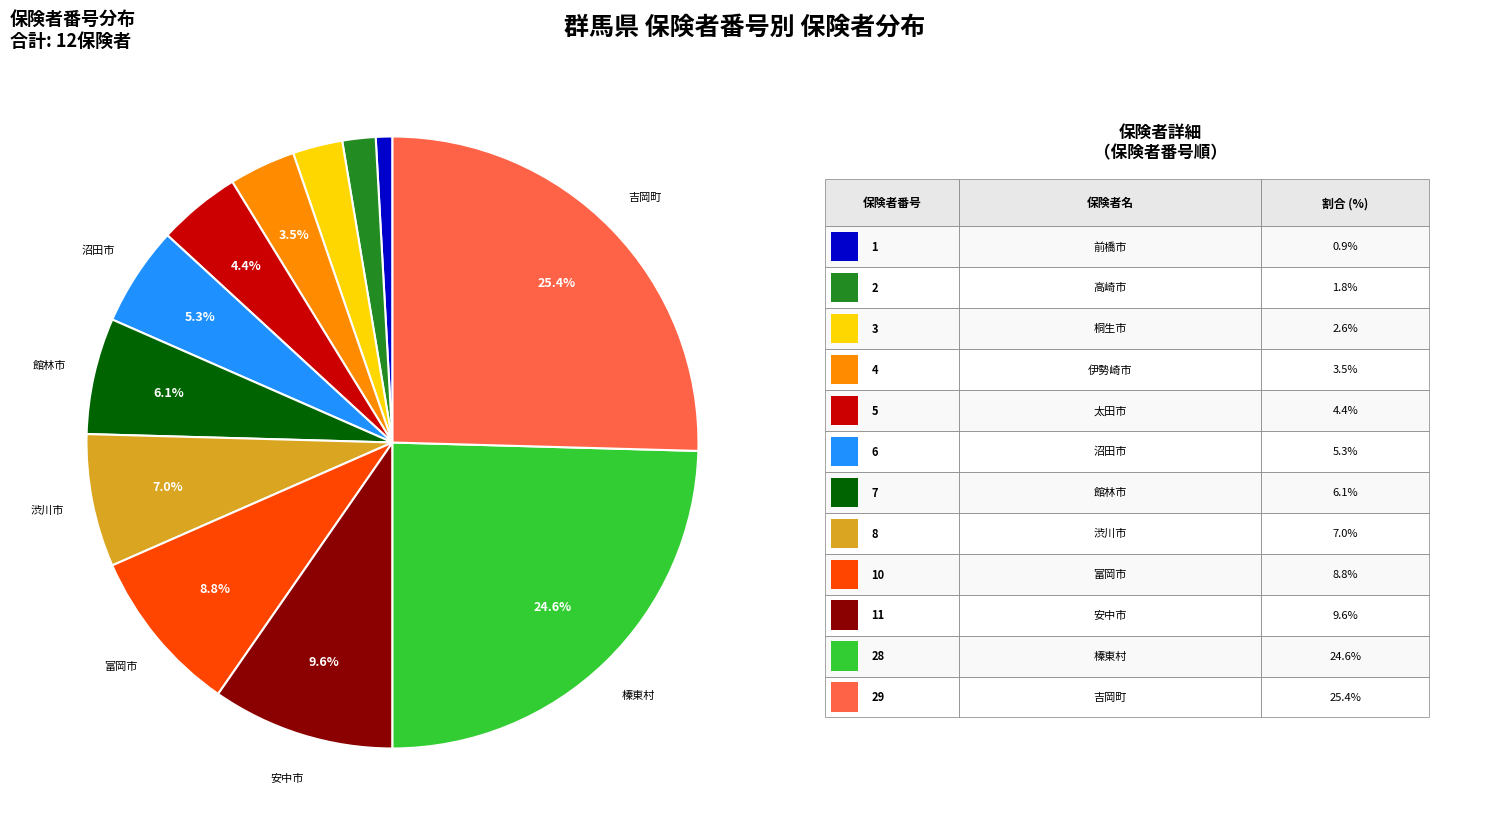

Does any single category account for the majority?

No